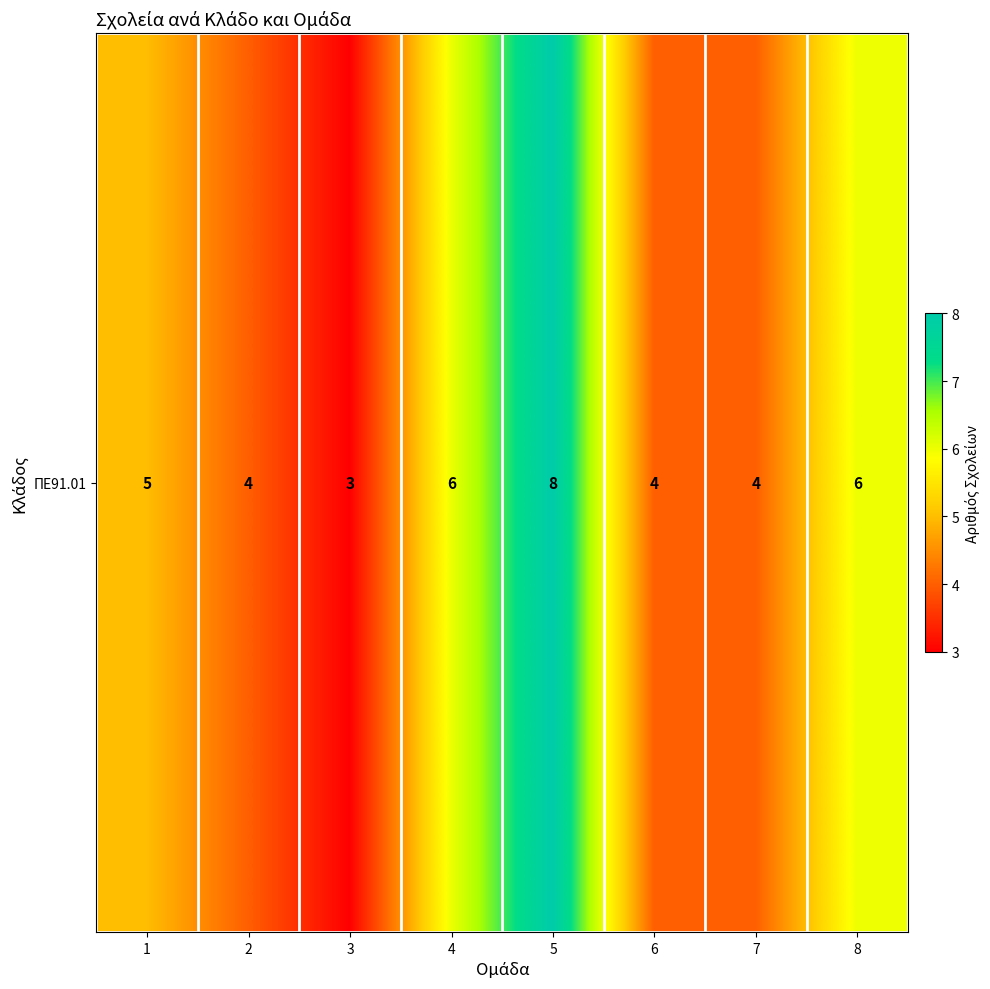

Between 8 and 5, which is larger?

5